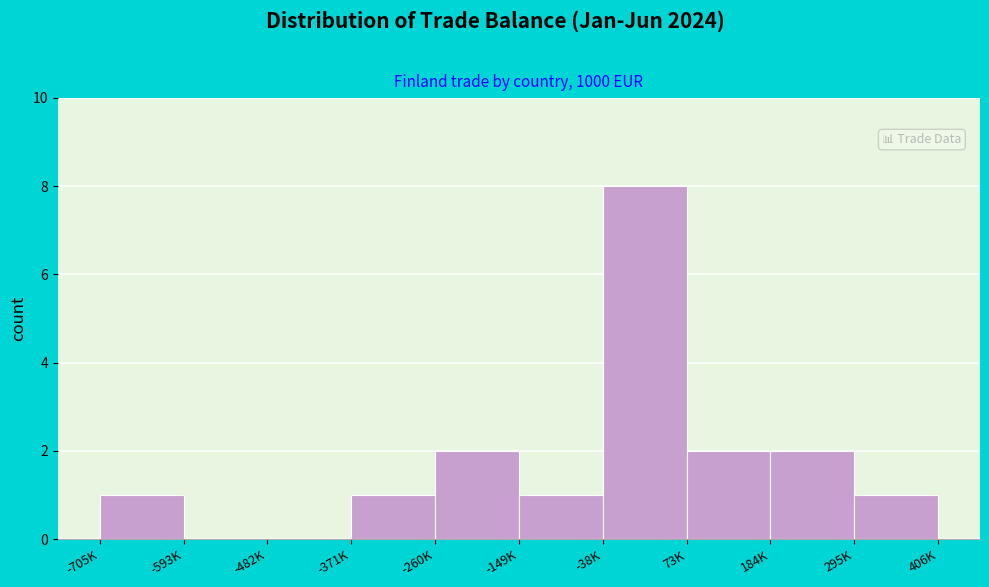

Reading left to right, extract all data points from this chart.

-705K=1	-593K=0	-482K=0	-371K=1	-260K=2	-149K=1	-38K=8	73K=2	184K=2	295K=1